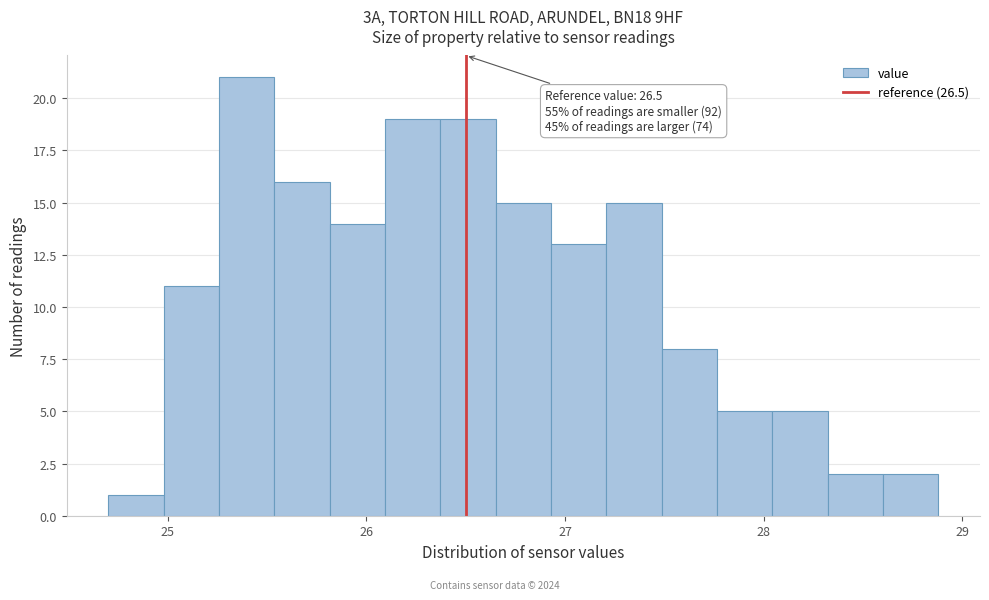

Around what value on the x-axis is the tallest bar? Give the approximate position of its centre, as read against the axis.

25.4